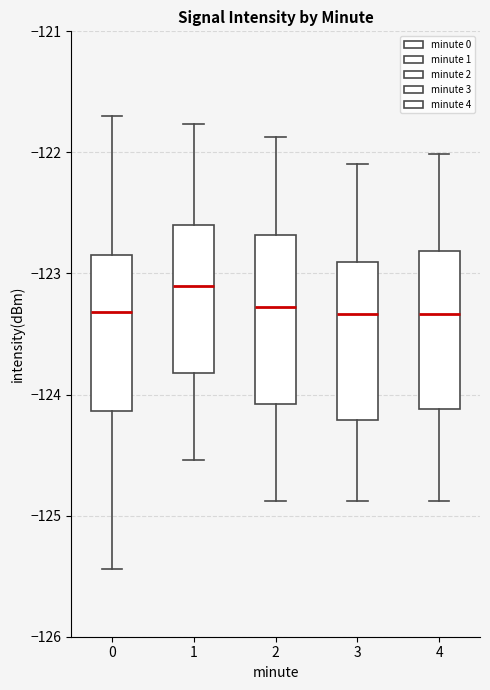

Where does the median line of the box at x = 0 sit on the y-axis? The values are not printed on the chart, so give them approximately, as read against the axis.

-123.3